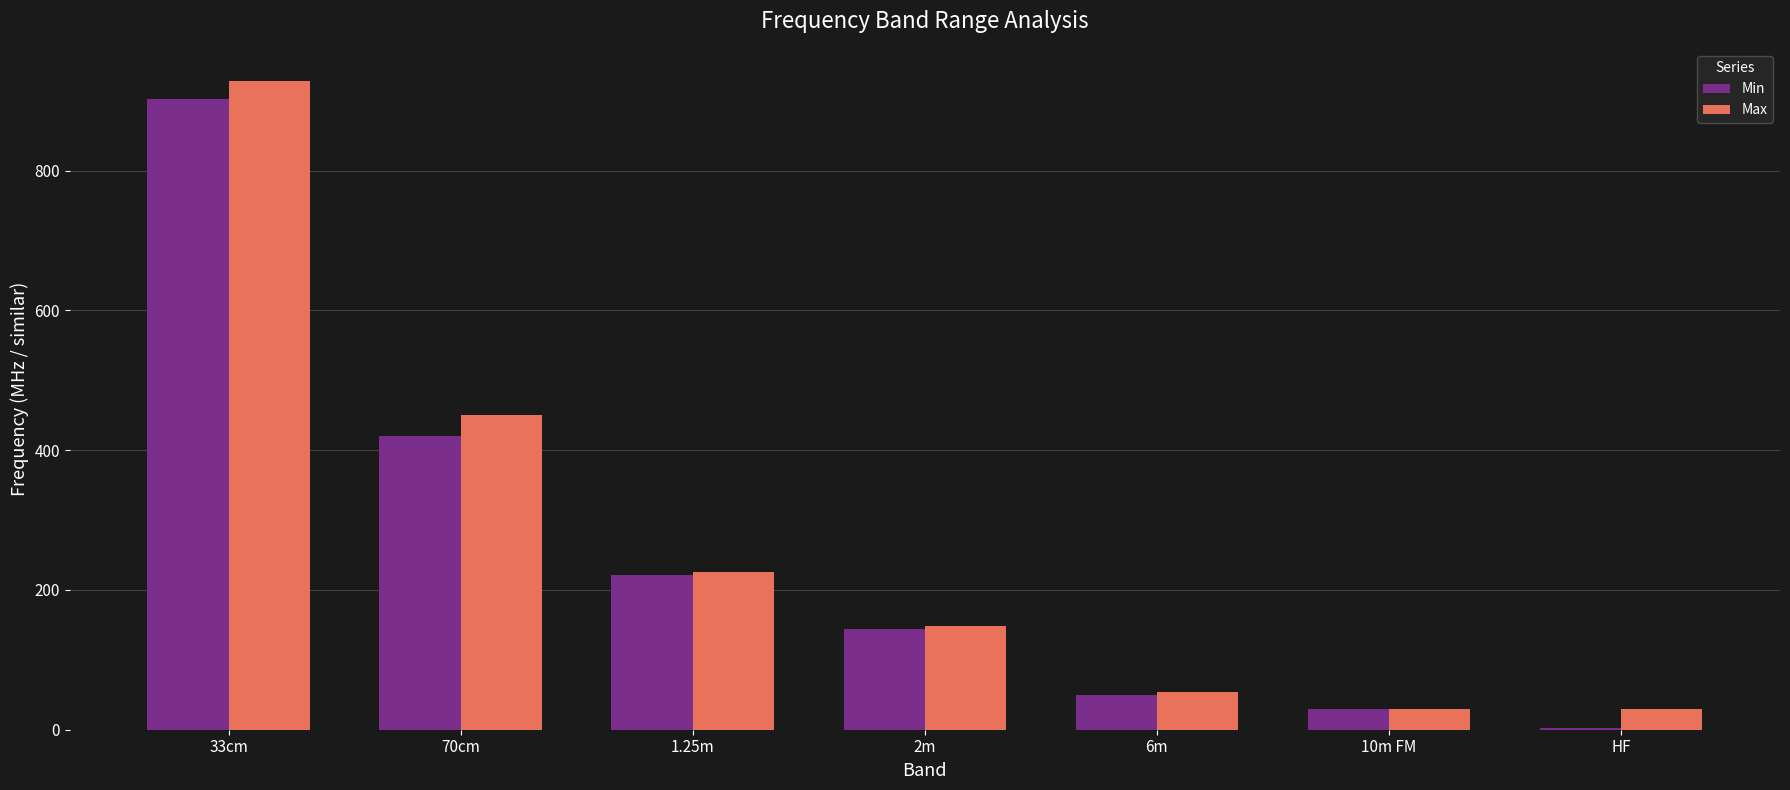

Is it true that Max equals 580.4 at 33cm?

False